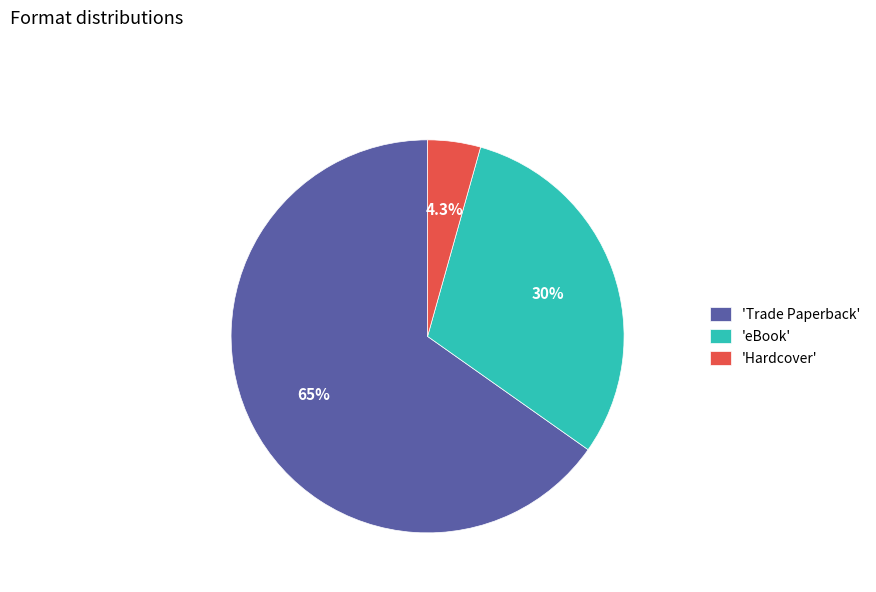

Rank the categories by value from lowest to highest.

'Hardcover', 'eBook', 'Trade Paperback'